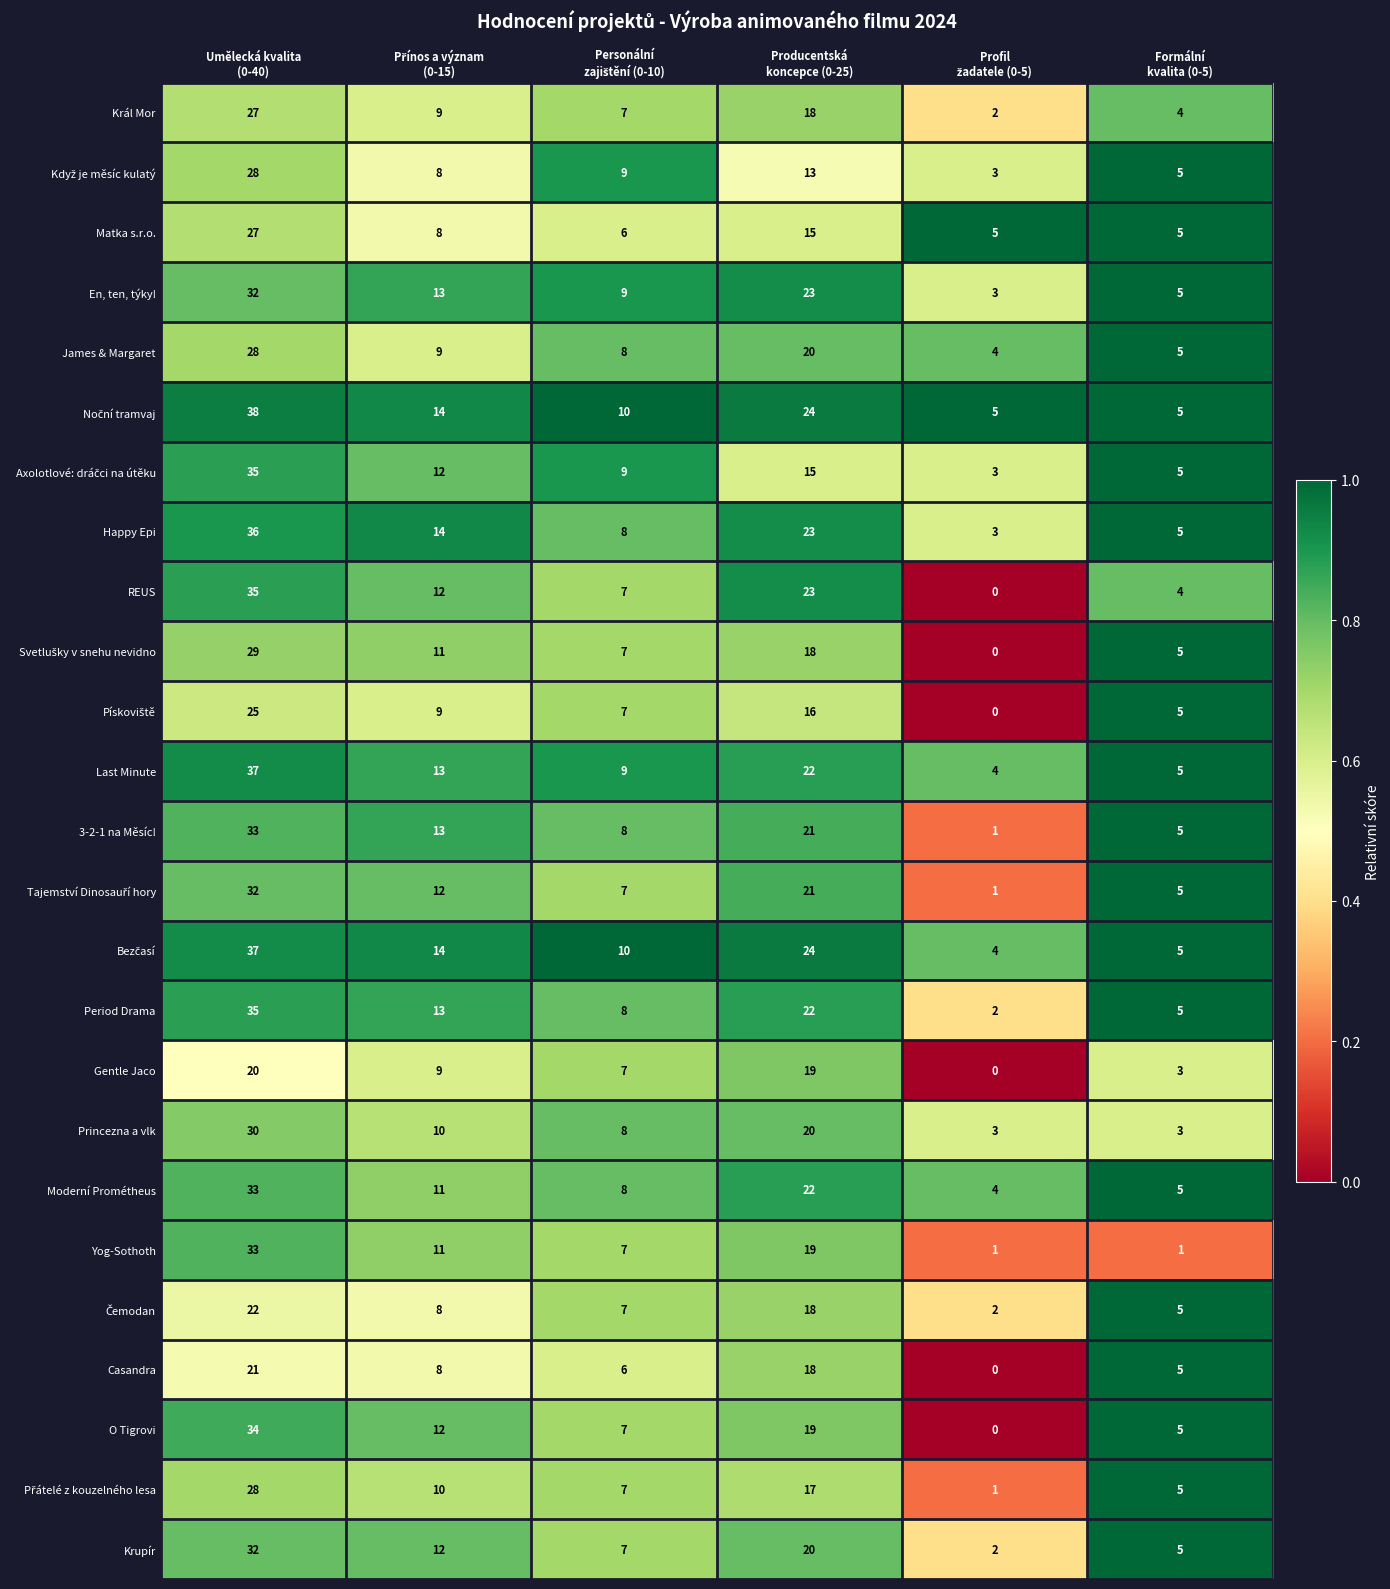

What is the greatest value displayed?

38